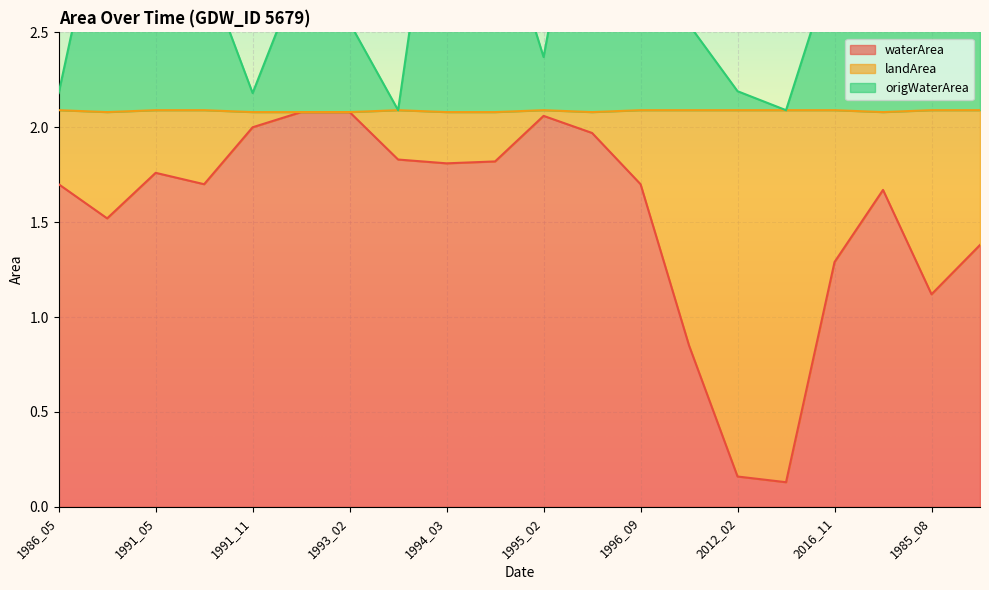

In waterArea, how many points are lower than both neighbors (excluding endpoints)?

5